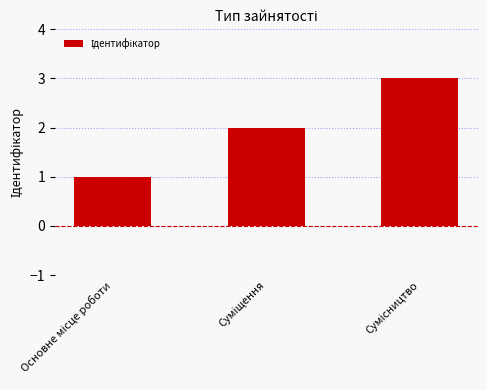

What is the maximum value shown in the chart?

3